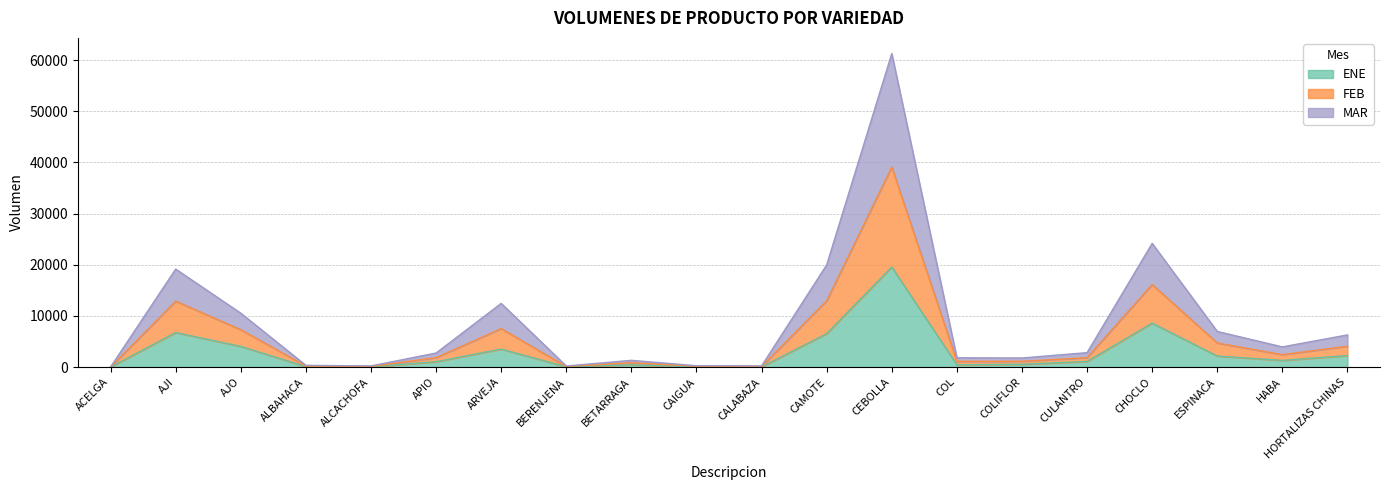

At how many categories does at least one series exceed 55665?

1